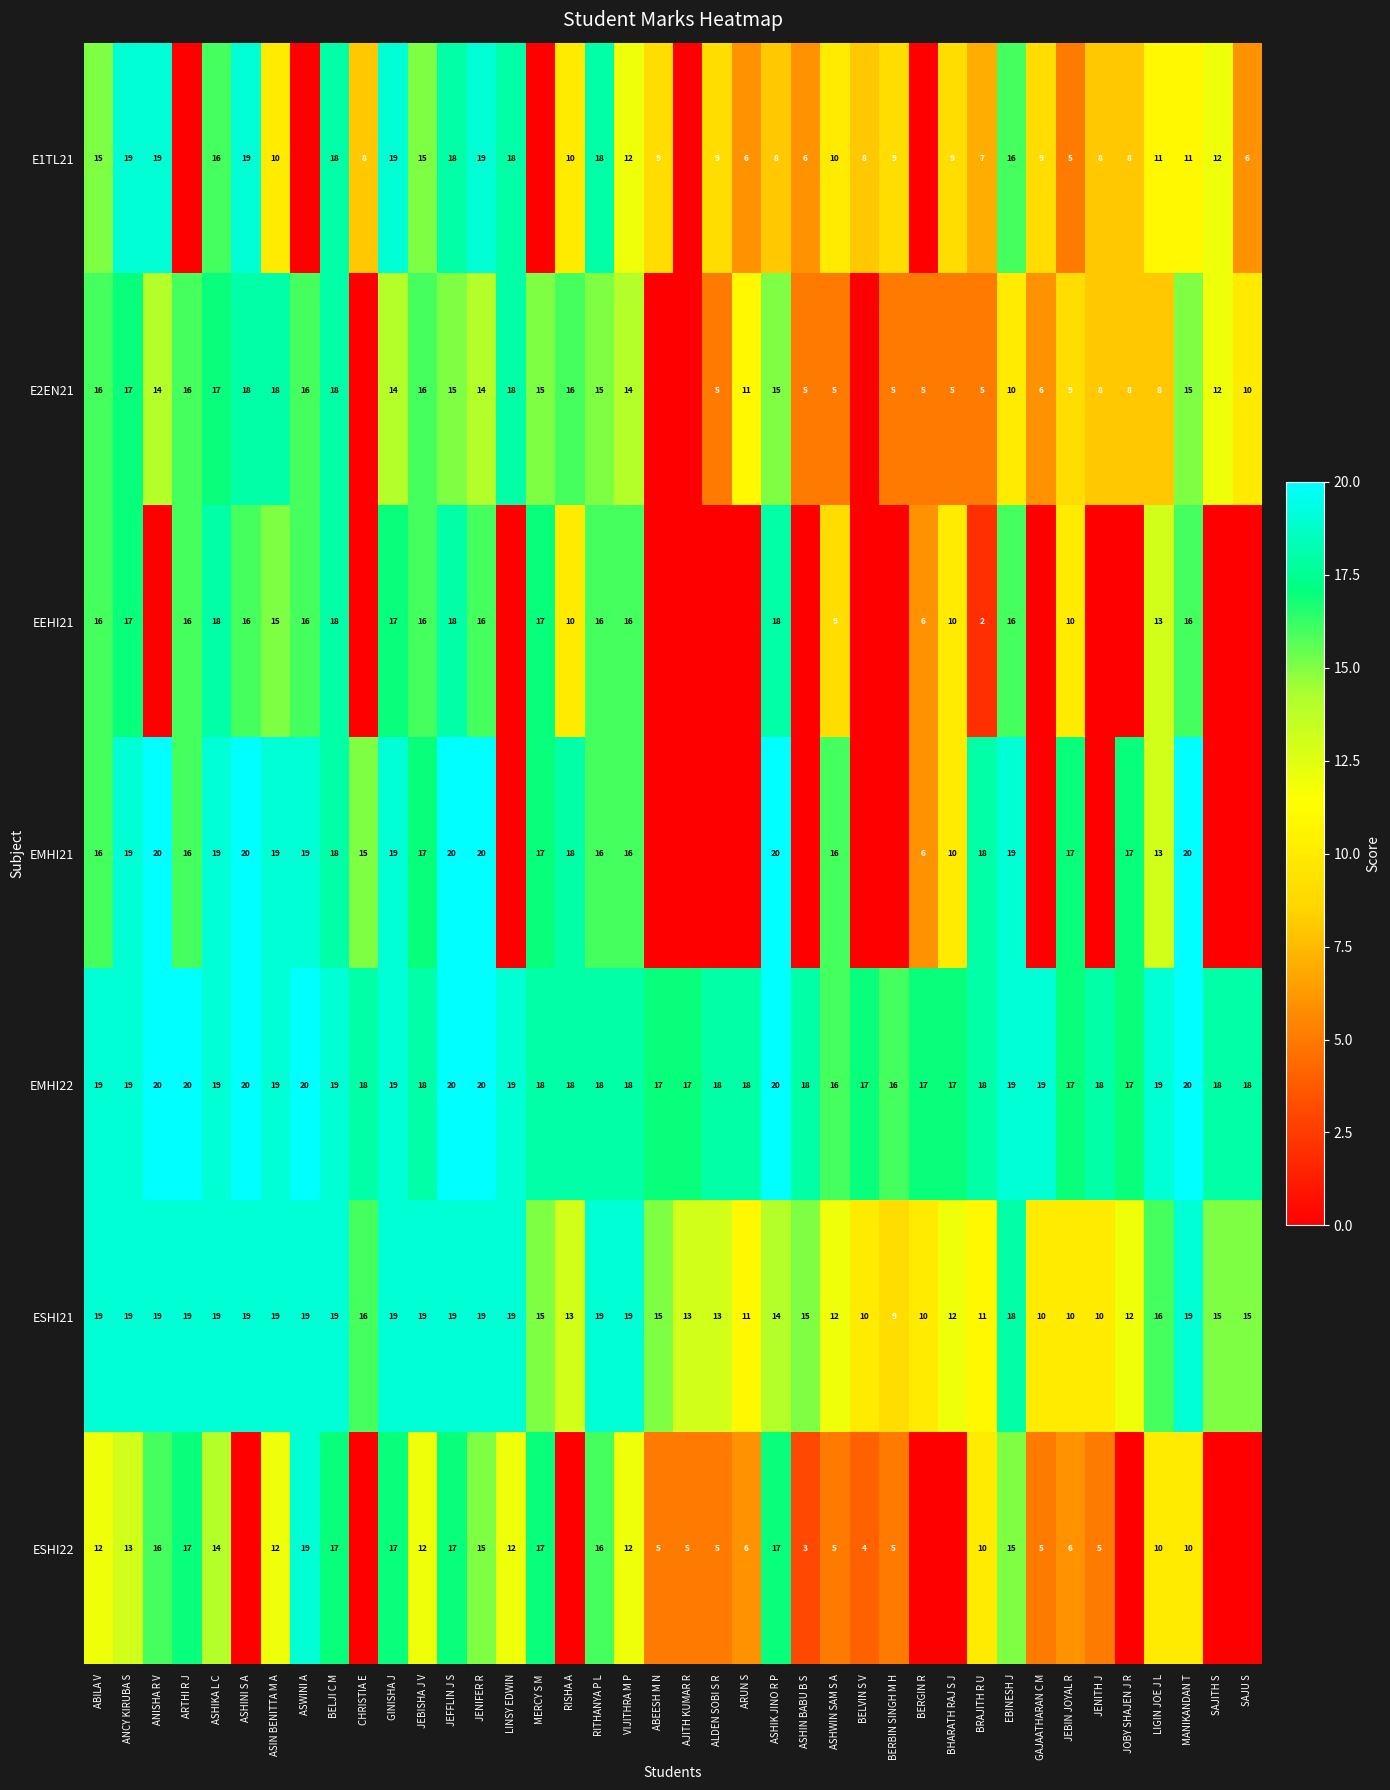

The value of E2EN21 at ASIN BENITTA M A is 18. True or false?

True